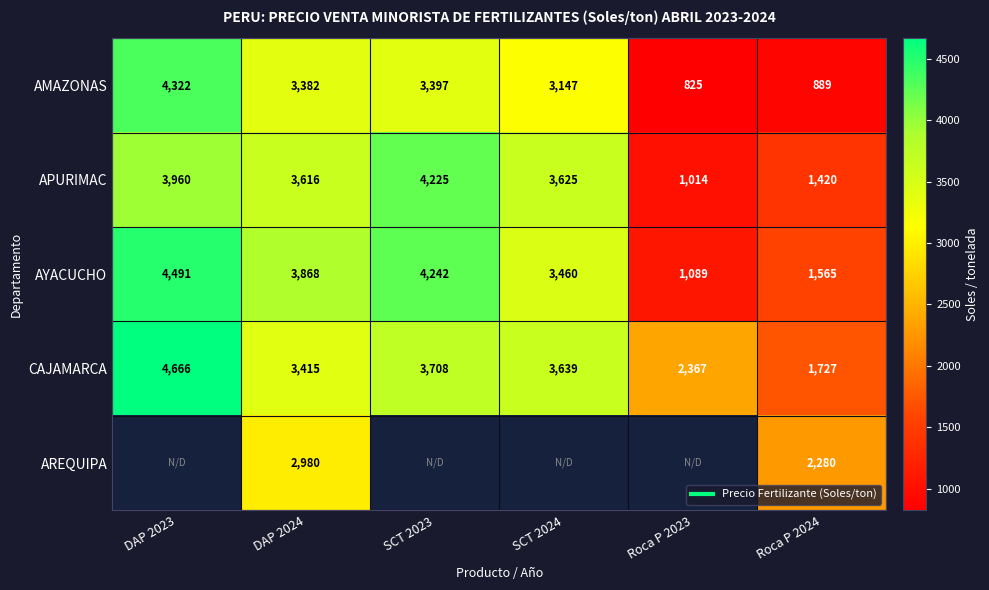

The value of AYACUCHO at SCT 2024 is 5564.8. True or false?

False